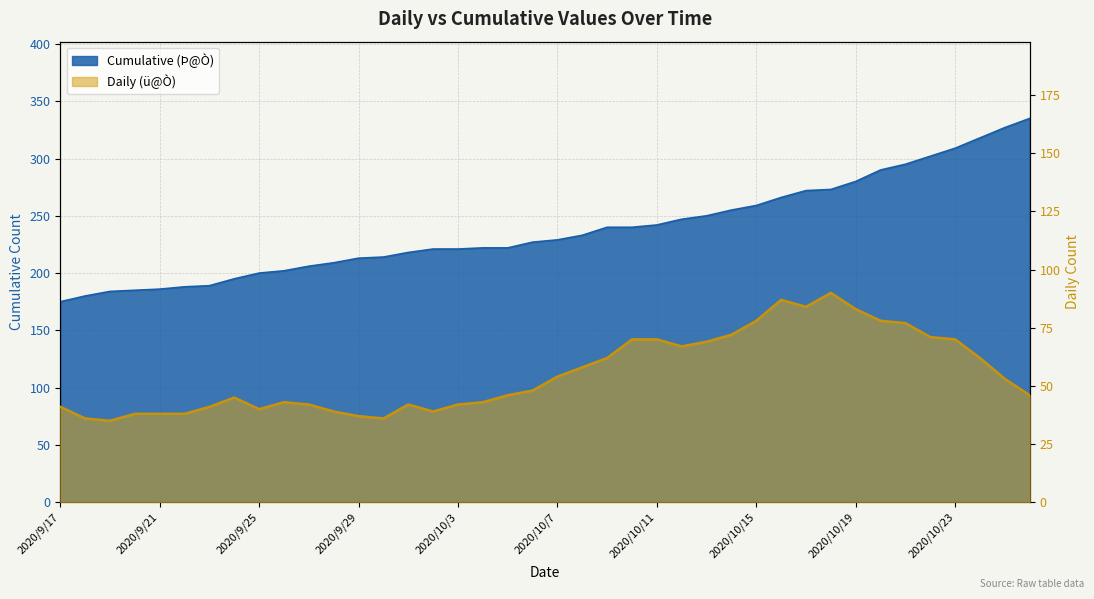

Which series has the largest range (max minus min)?

Cumulative (Þ@Ò)